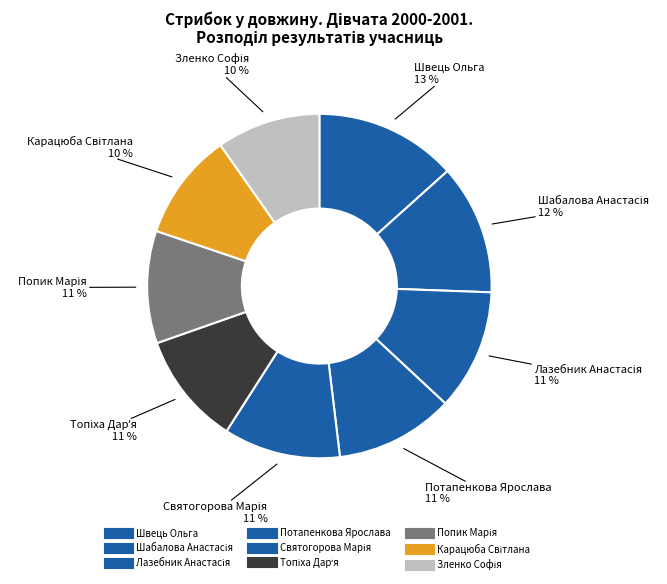

The Святогорова Марія slice represents 11% of the pie. True or false?

True